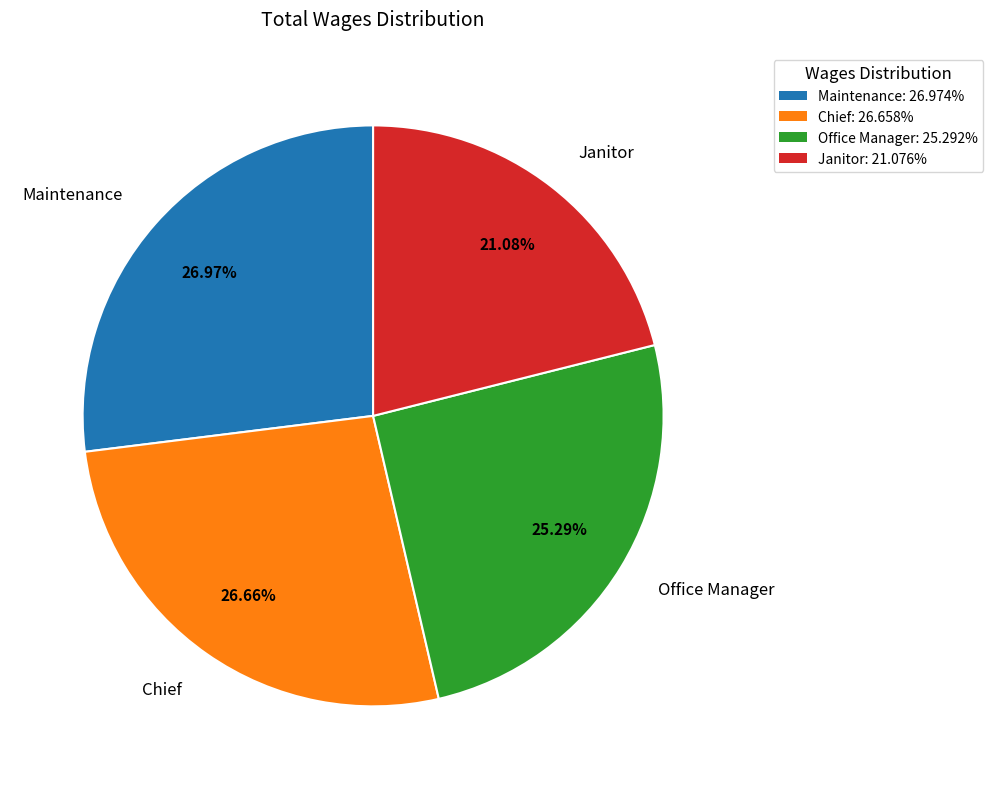

How much of the chart is everything except Office Manager?

74.7%